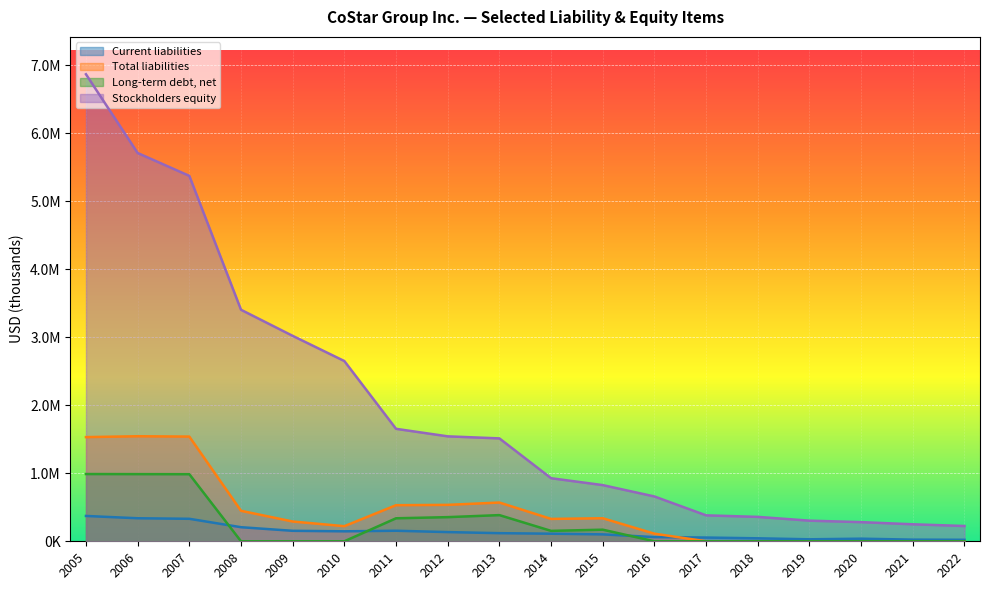

How many data points in Stockholders equity are above 1513546?

8